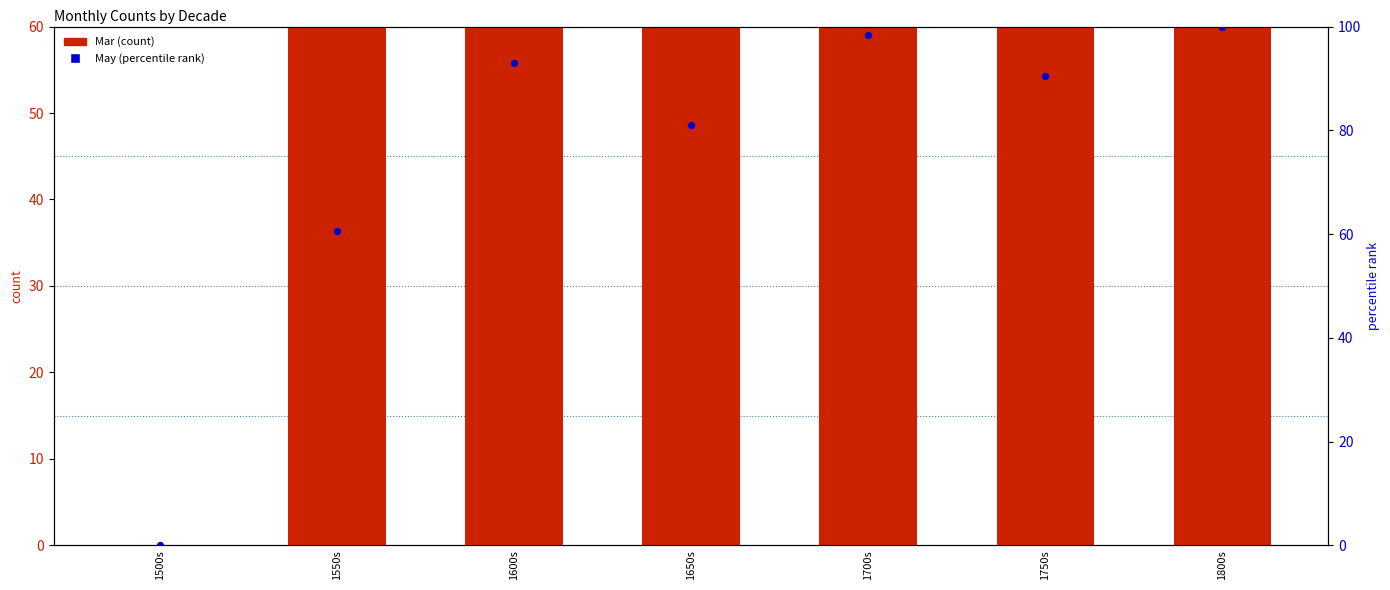

At which category is the sum across all series the highest?

1550s